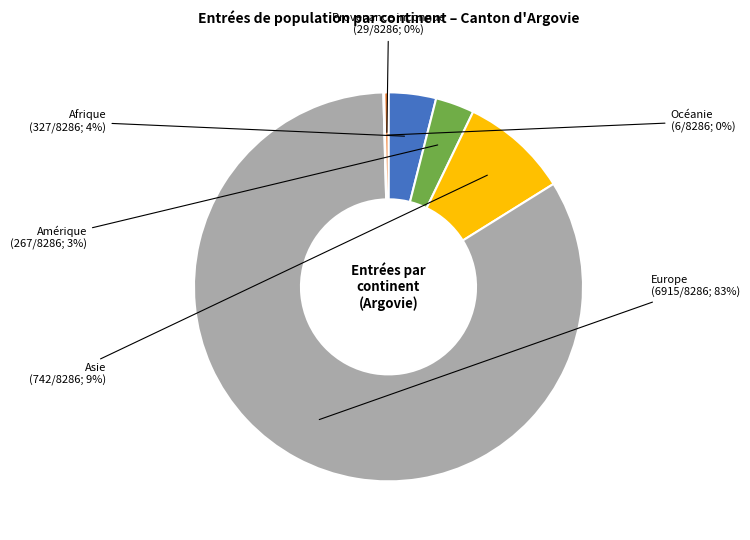

To the nearest percent, what portion does Afrique represent?

4%